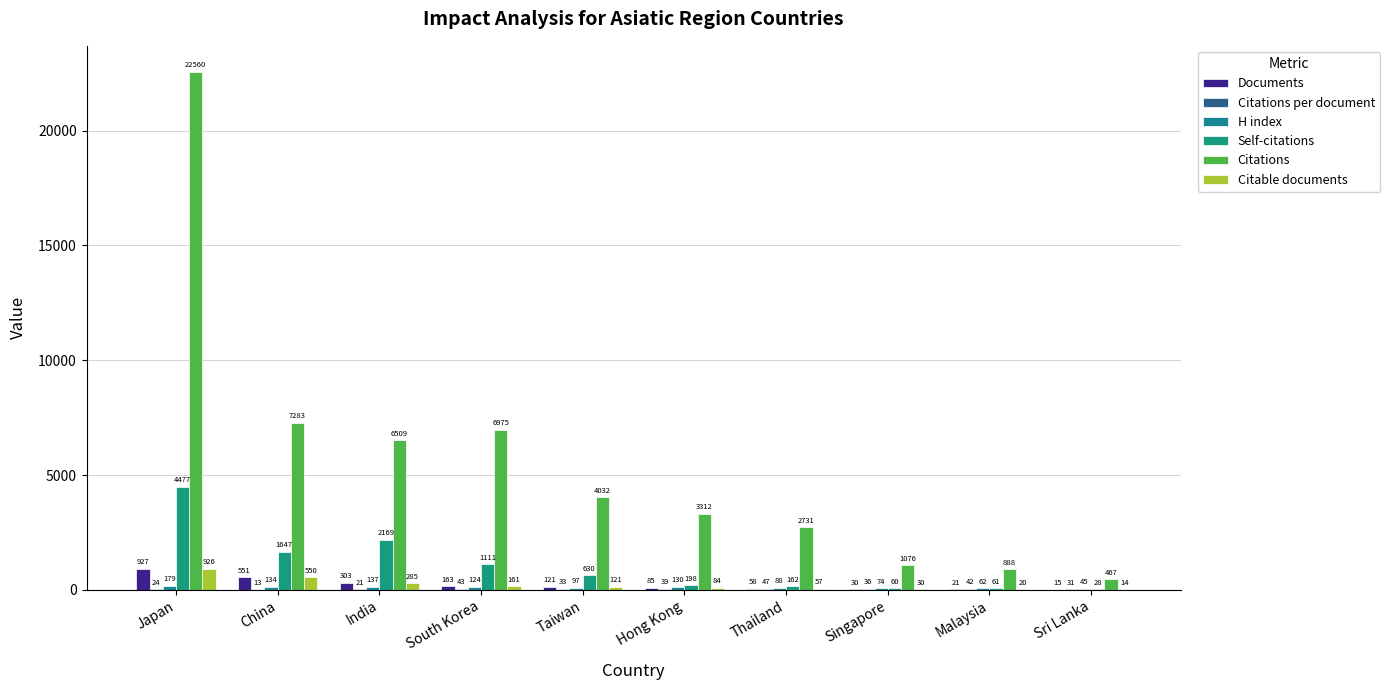

Read the Documents value at Japan.

927.0